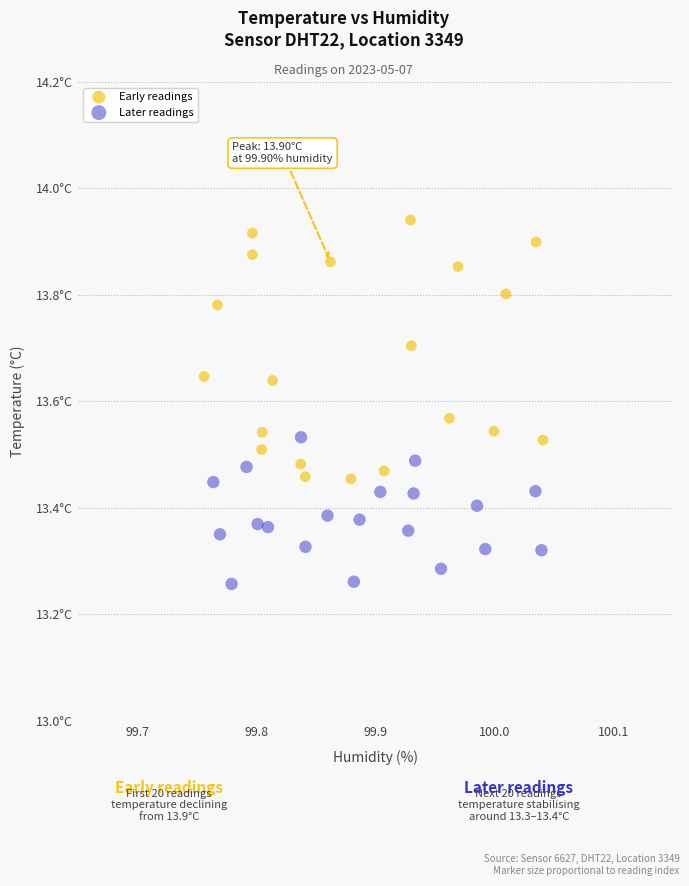

What are all the series names shown in the legend?

Early readings, Later readings